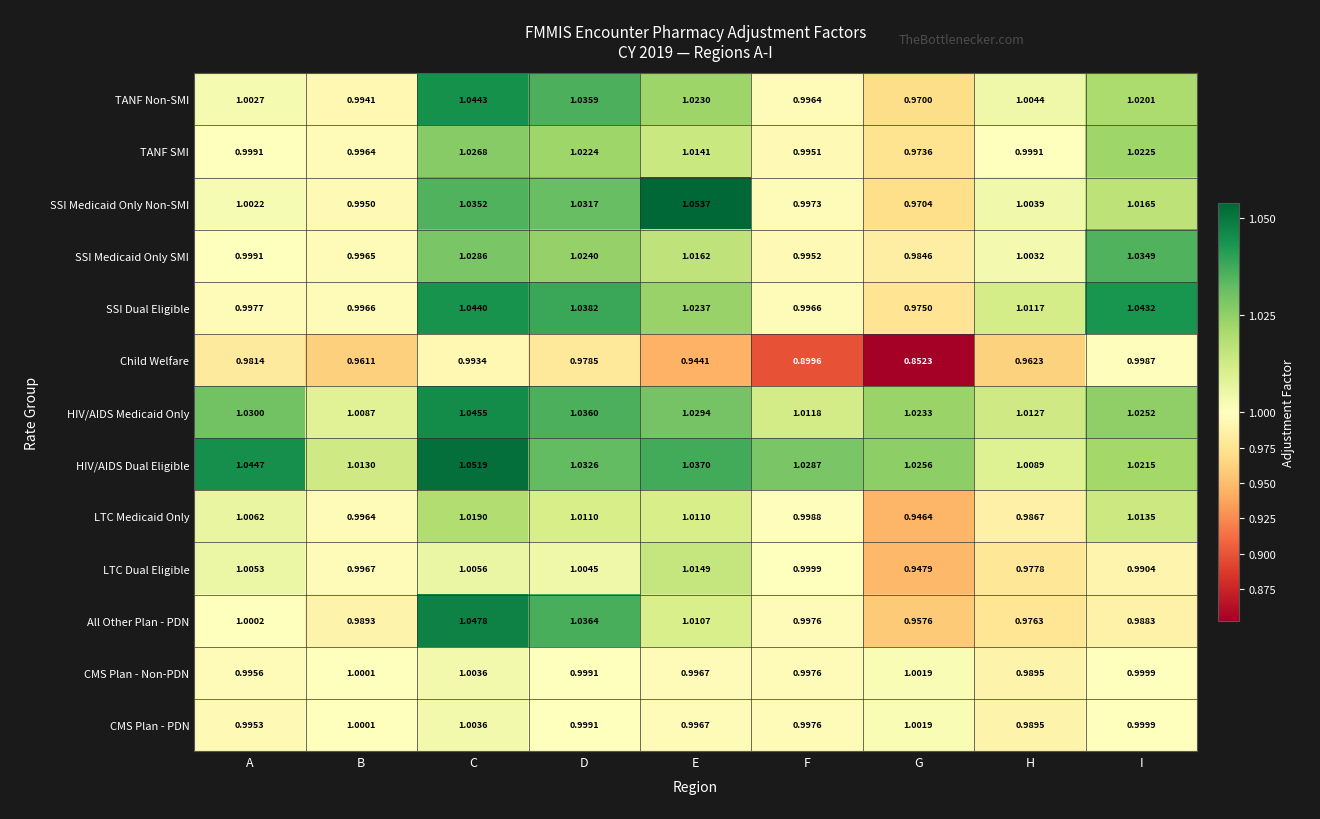

How many data points does each series have?

9